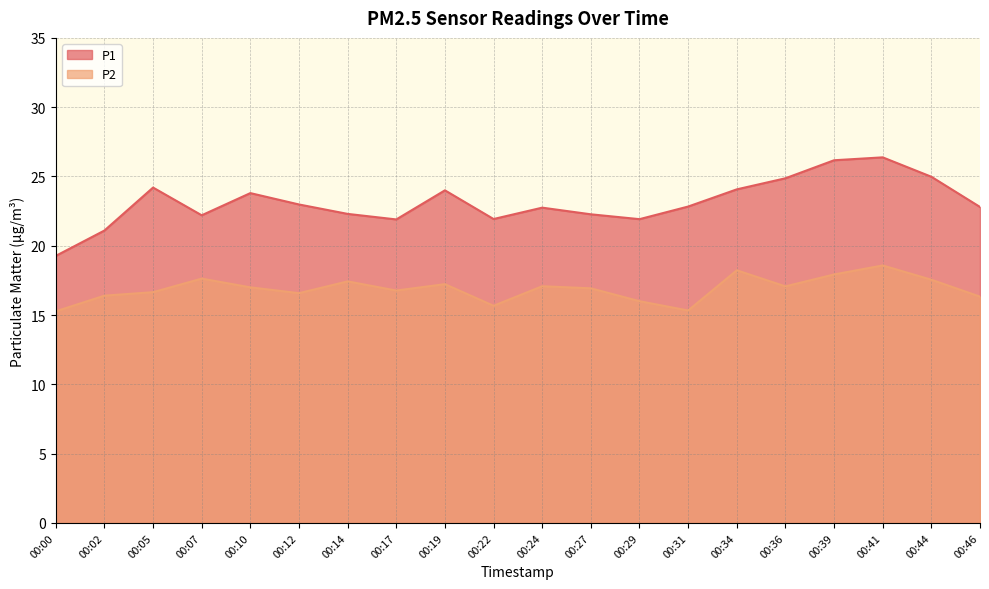

At which label does P2 first exceed 17?

00:07